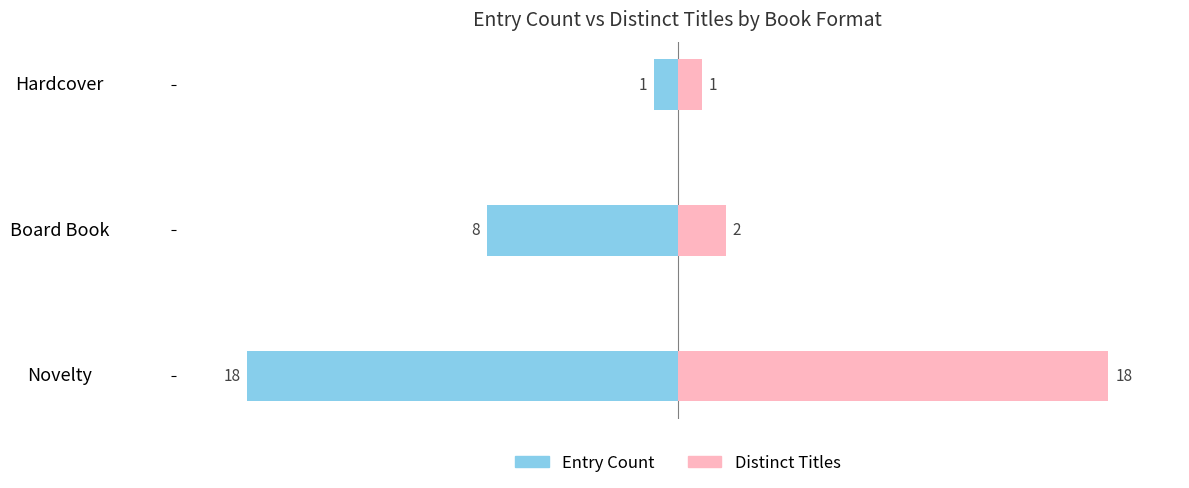

Rank the series at Hardcover from lowest to highest value.

Entry Count, Distinct Titles